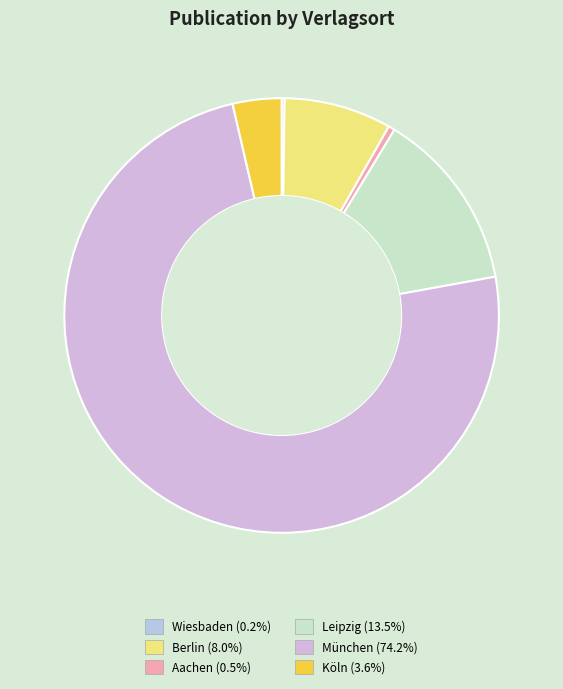

True or false: Köln accounts for 4% of the total.

True